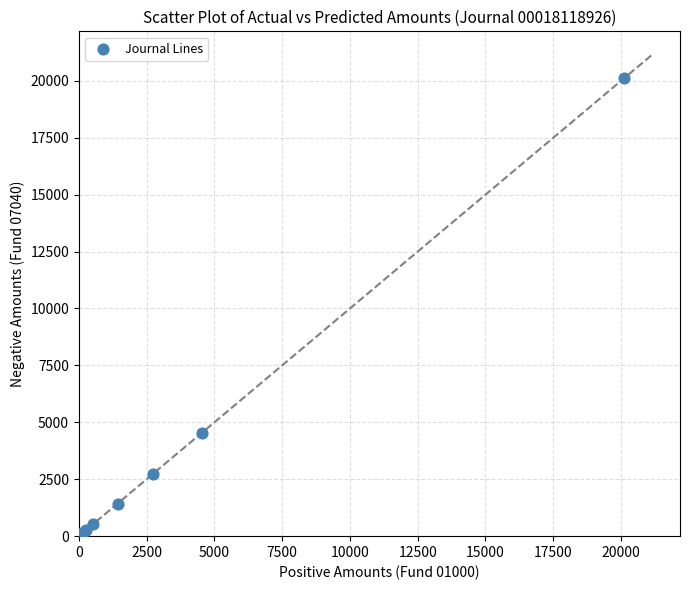

What Y value in the scatter plot is closest to 10100?

4546.5